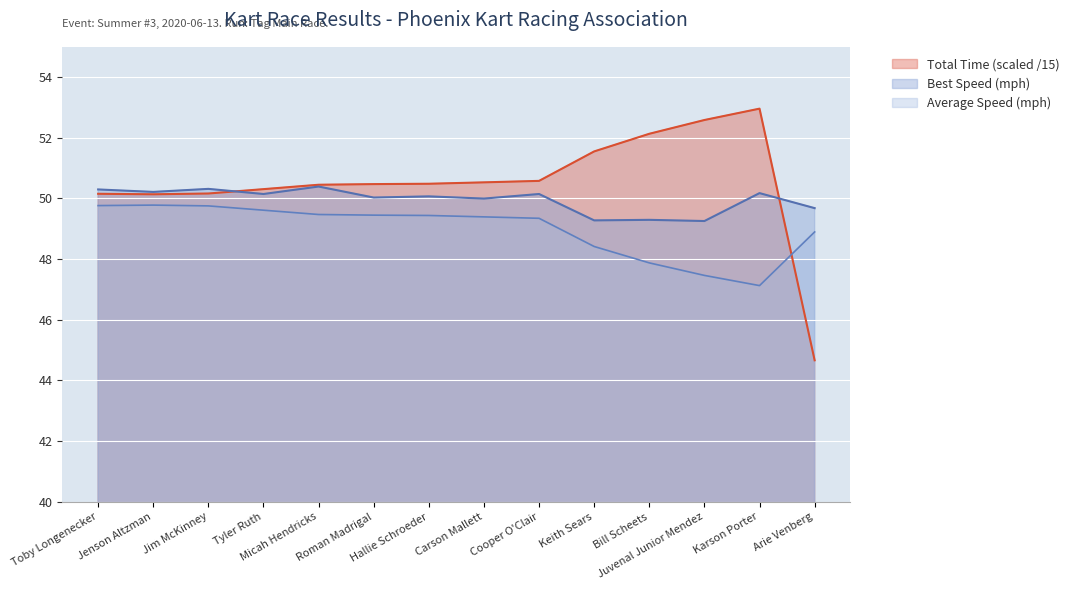

Reading left to right, extract all data points from this chart.

Total Time: 50.2	50.1	50.2	50.3	50.5	50.5	50.5	50.5	50.6	51.6	52.1	52.6	53.0	44.7
Best Speed: 50.3	50.2	50.3	50.1	50.4	50.0	50.1	50.0	50.1	49.3	49.3	49.3	50.2	49.7
Average Speed: 49.8	49.8	49.8	49.6	49.5	49.5	49.4	49.4	49.3	48.4	47.9	47.5	47.1	48.9